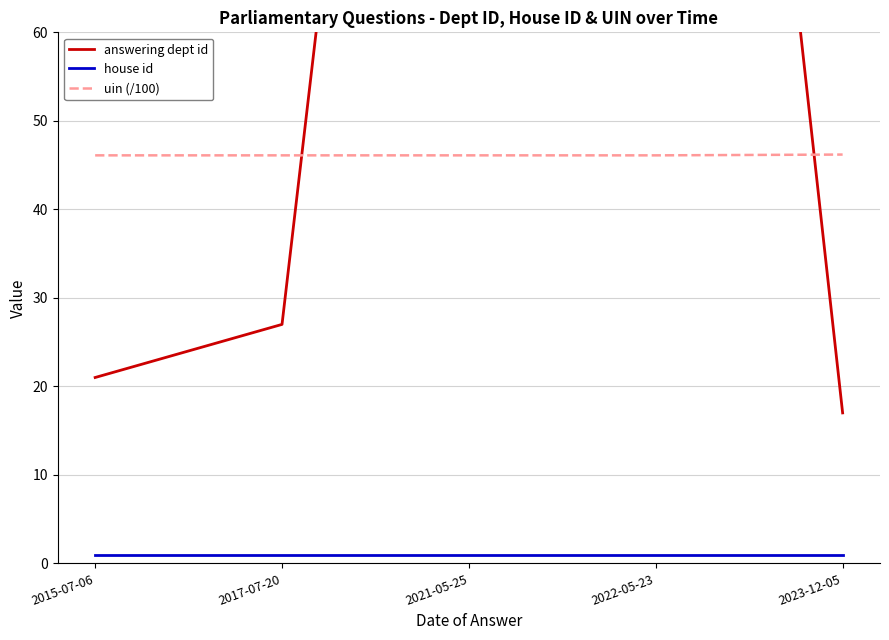

True or false: answering dept id has more than 1 interior local peaks.

False